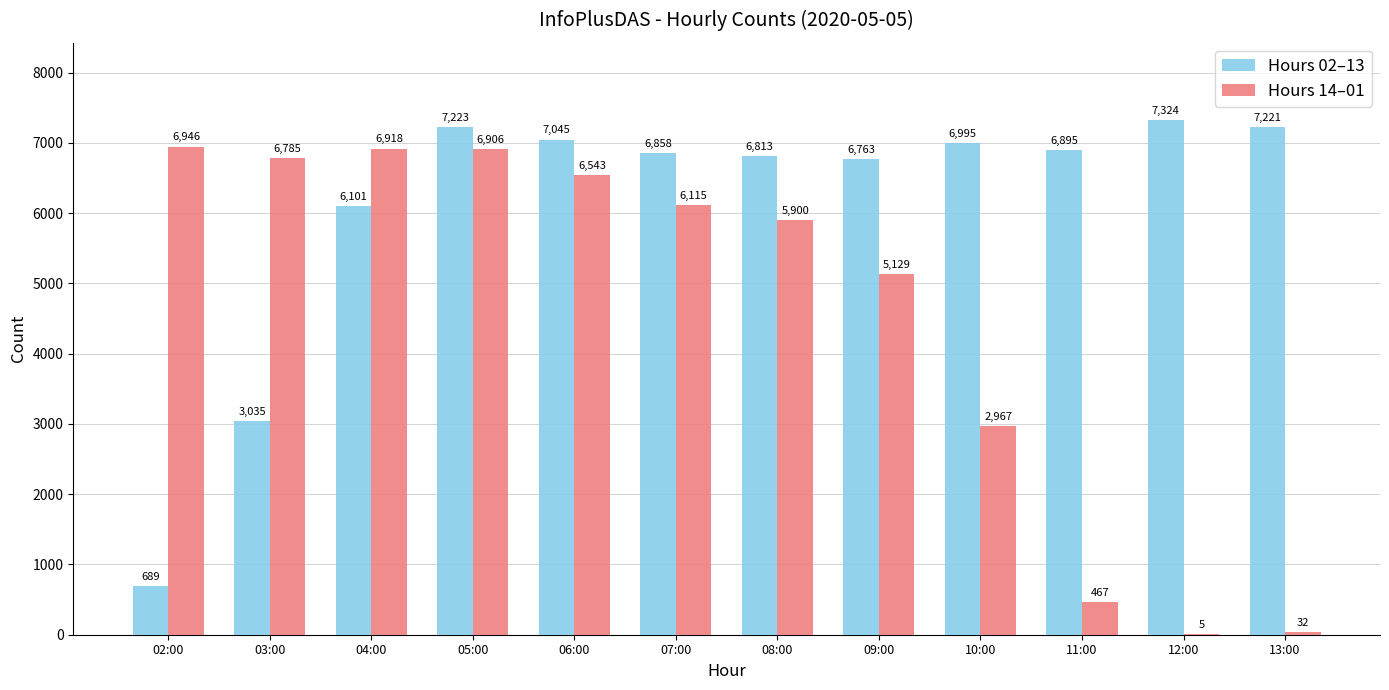

Which series changed the most between 07:00 and 11:00?

Hours 14–01